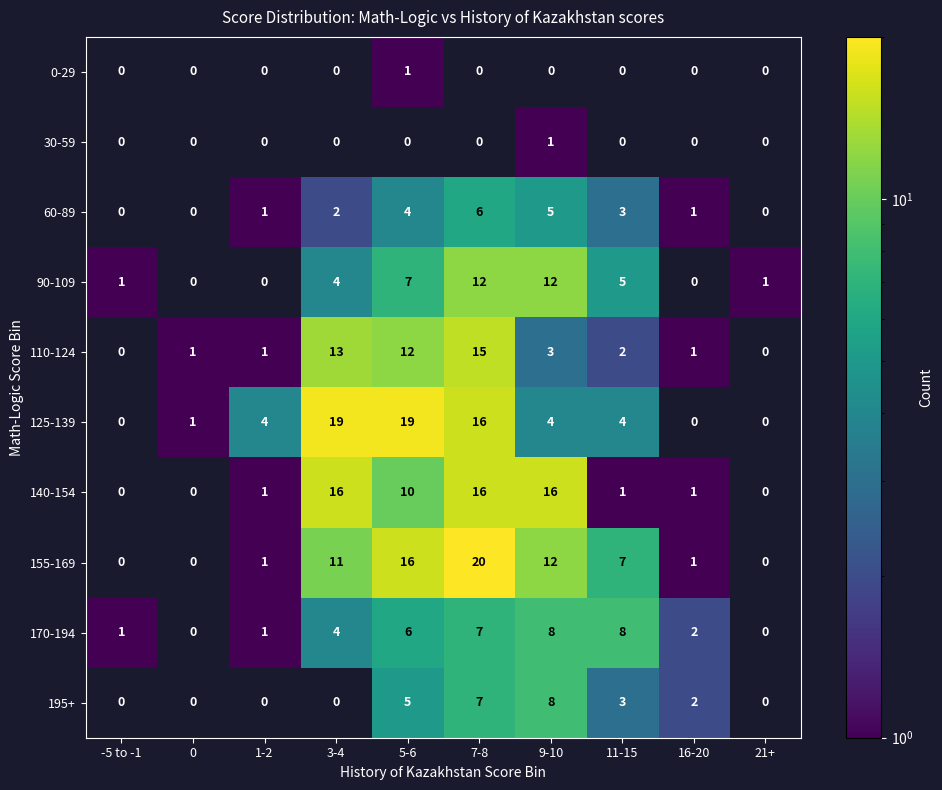

What value does the 155-169 series have at 3-4?

11